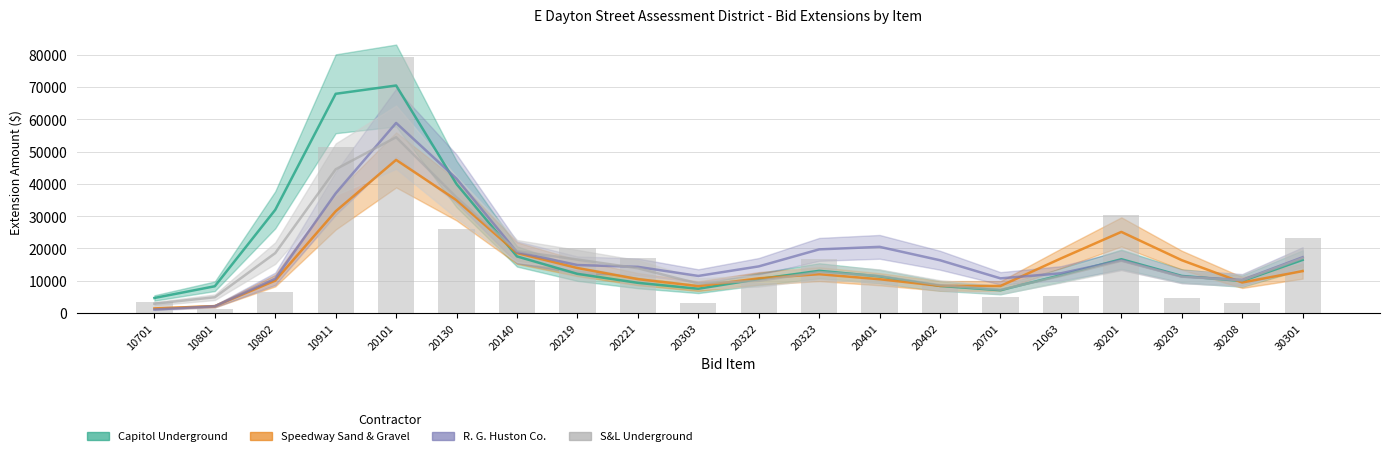

What is the difference between the second highest and minimum values in the R. G. Huston series?

40564.5